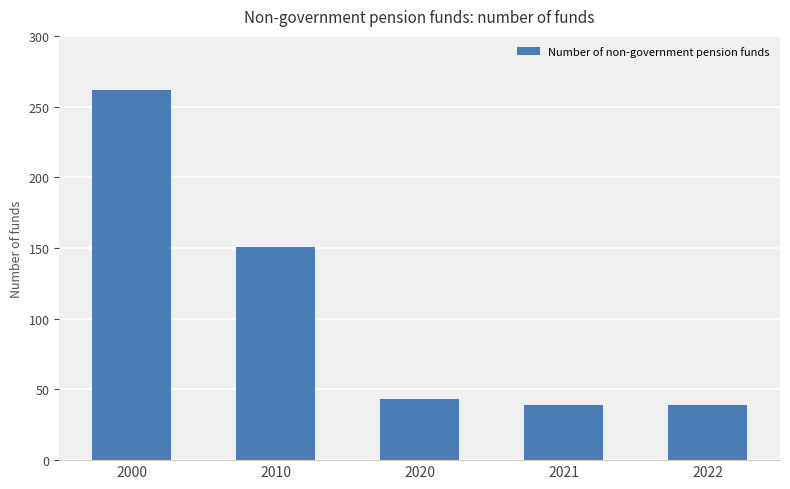

What is the greatest value displayed?

262